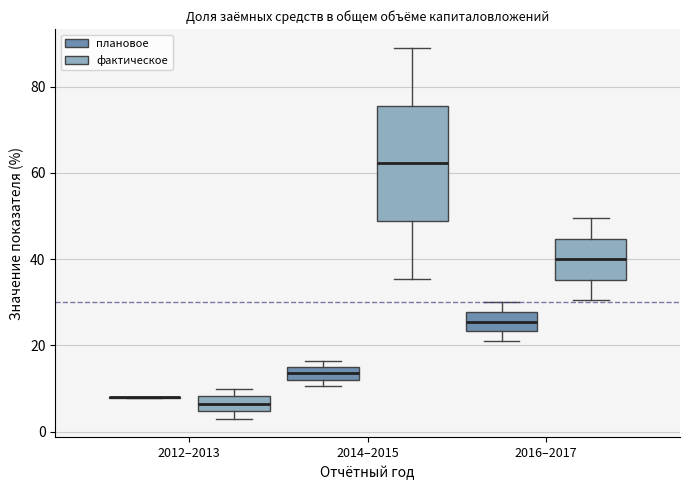

Comparing the boxes themselves (not the whiskers), which one is the tallest?

2014–2015 (фактическое)